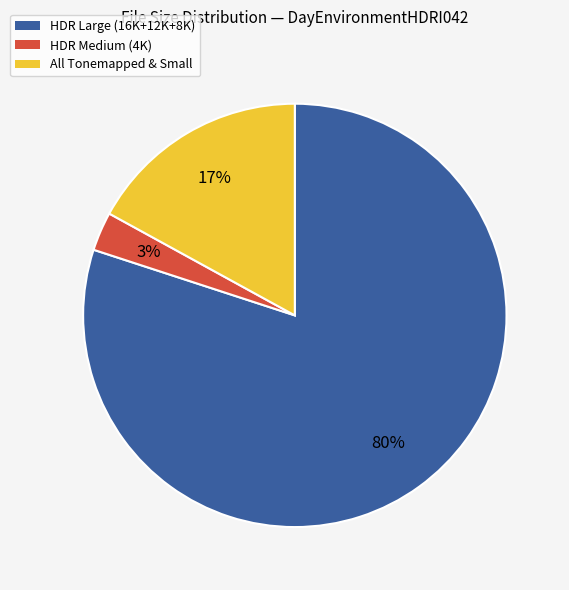

To the nearest percent, what is the average slice percentage?

33%